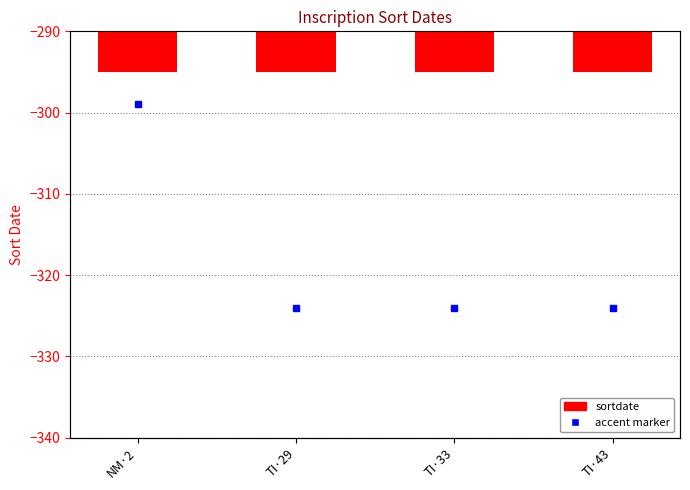

What is the difference between the maximum and minimum values?

25